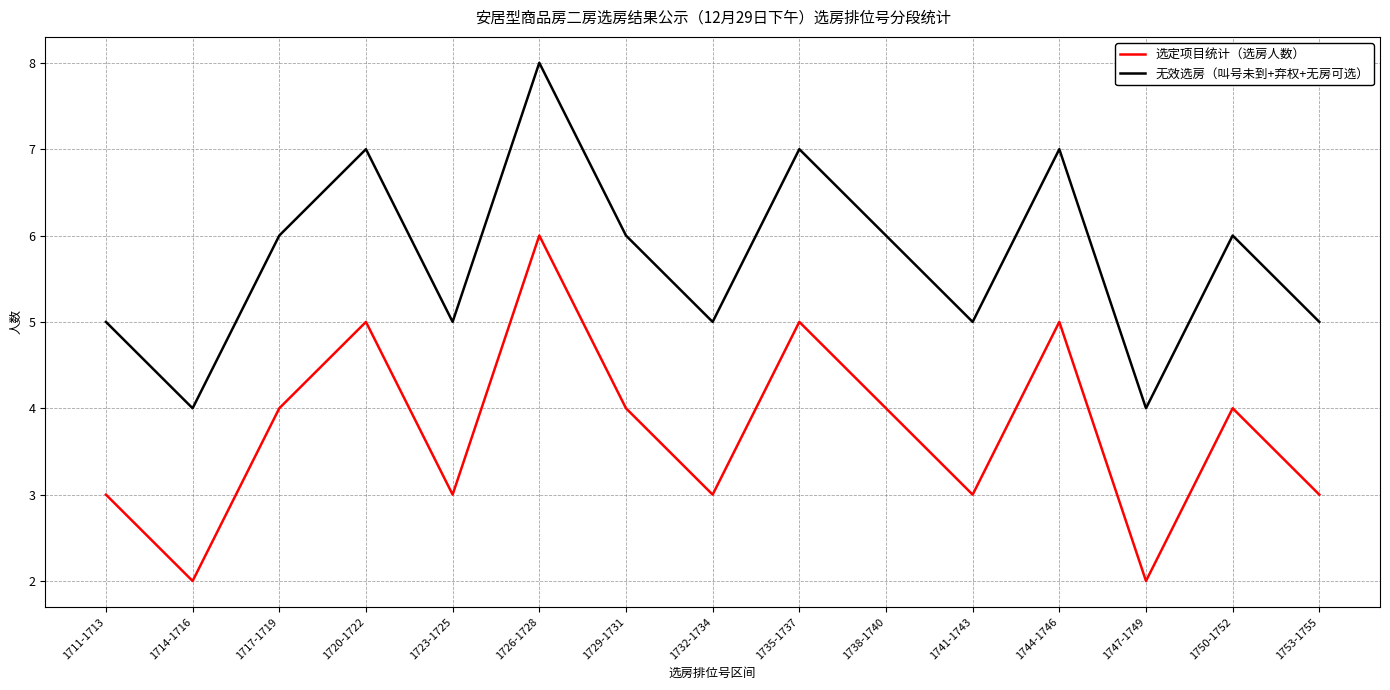

Reading left to right, extract all data points from this chart.

选定项目统计（选房人数）: 3	2	4	5	3	6	4	3	5	4	3	5	2	4	3
无效选房（叫号未到+弃权+无房可选）: 5	4	6	7	5	8	6	5	7	6	5	7	4	6	5